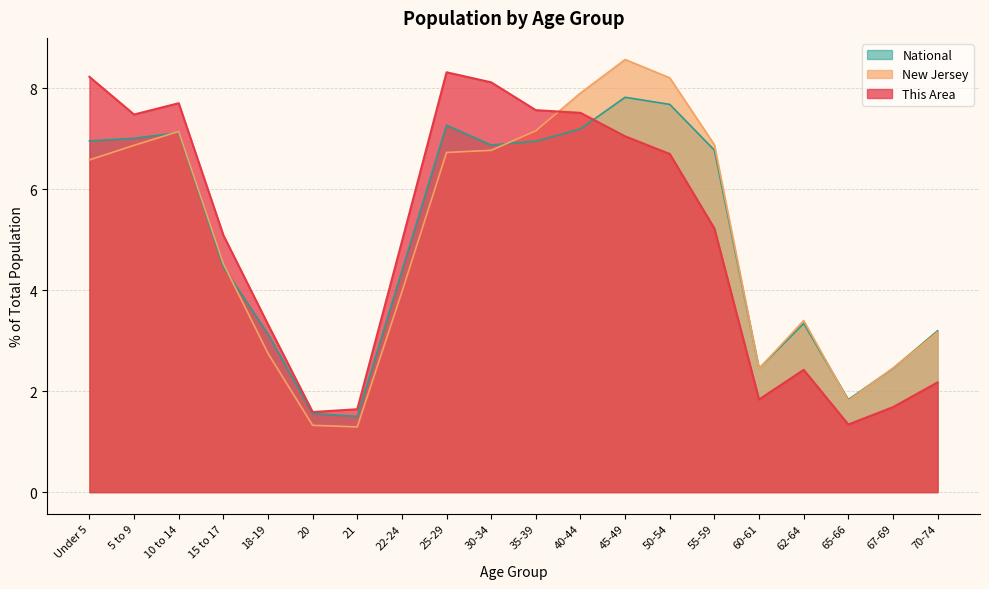

Reading left to right, what are all the values shown in this chart?

This Area: 8.2	7.5	7.7	5.1	3.3	1.6	1.6	5.0	8.3	8.1	7.6	7.5	7.1	6.7	5.2	1.8	2.4	1.3	1.7	2.2
New Jersey: 6.6	6.9	7.1	4.5	2.8	1.3	1.3	4.0	6.7	6.8	7.2	7.9	8.6	8.2	6.9	2.4	3.4	1.8	2.5	3.2
National: 7.0	7.0	7.1	4.5	3.1	1.6	1.5	4.4	7.3	6.9	7.0	7.2	7.8	7.7	6.8	2.5	3.3	1.8	2.5	3.2